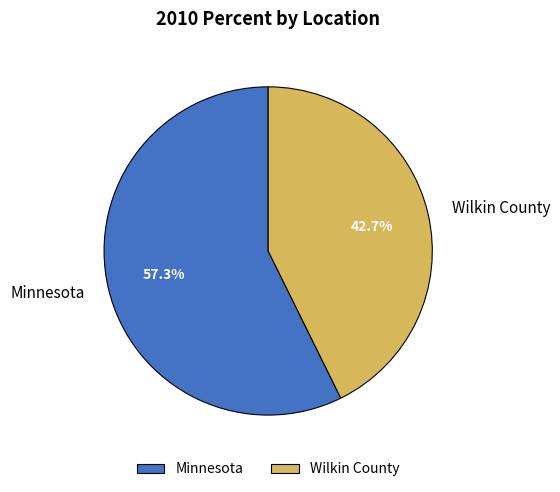

How many segments does this pie chart have?

2